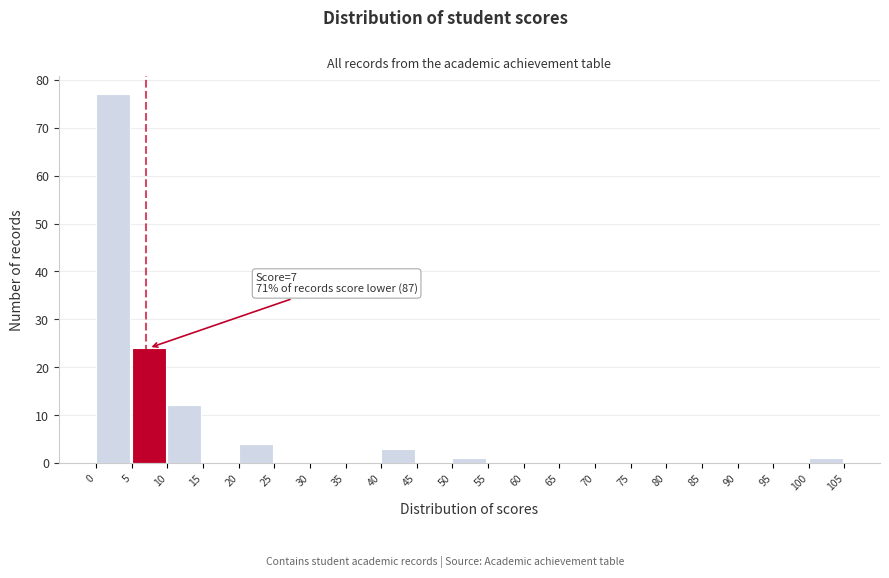

Over which range of the x-axis is the bar tallest?

0 to 5